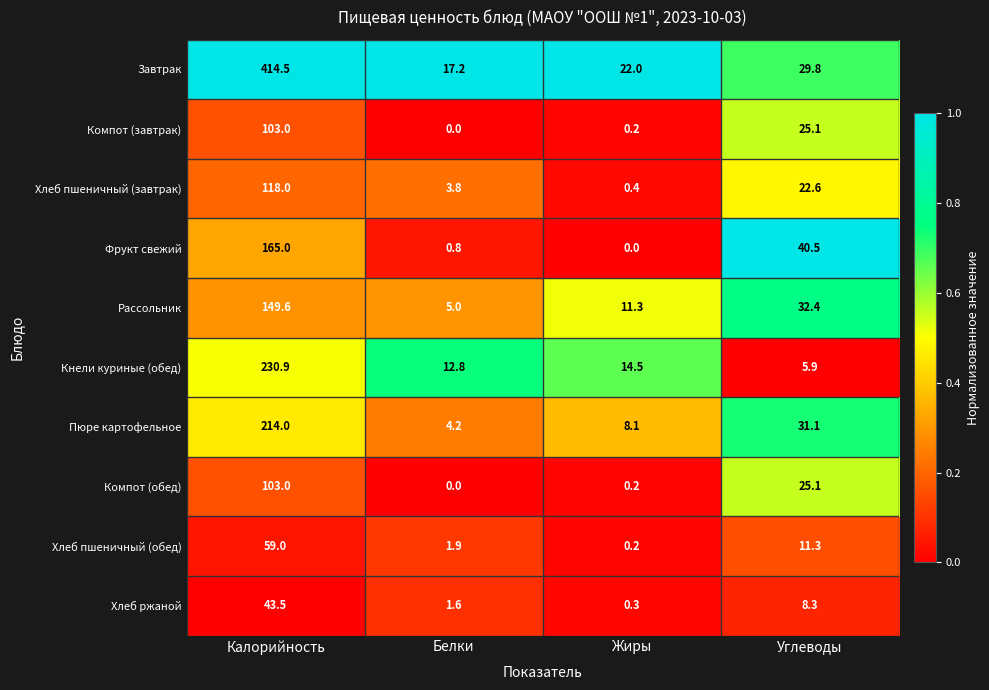

Is it true that Компот (обед) equals 0.2 at Жиры?

True